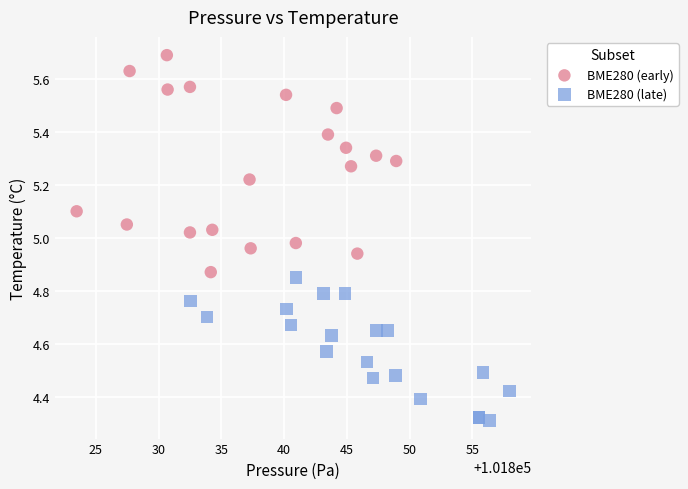

Which series reaches the maximum Y coordinate?

BME280 (early)